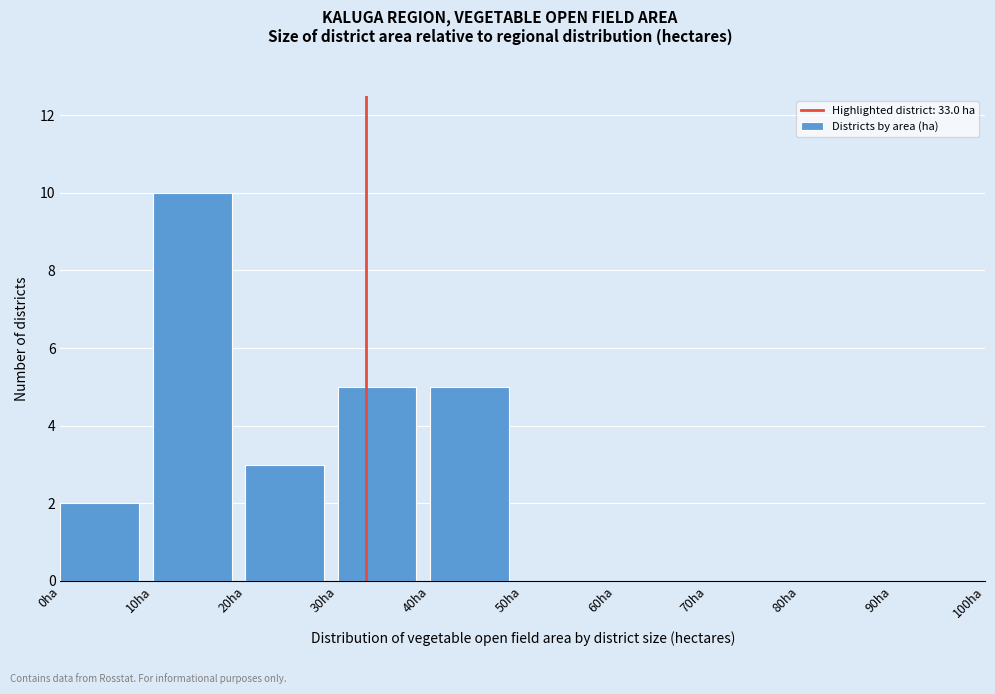

Reading left to right, list every bar in this chart as the range it spans on the x-axis followed by its height. The values are not printed on the chart, so give them approximately, as read against the axis.

0 to 10: 2
10 to 20: 10
20 to 30: 3
30 to 40: 5
40 to 50: 5
50 to 60: 0
60 to 70: 0
70 to 80: 0
80 to 90: 0
90 to 100: 0